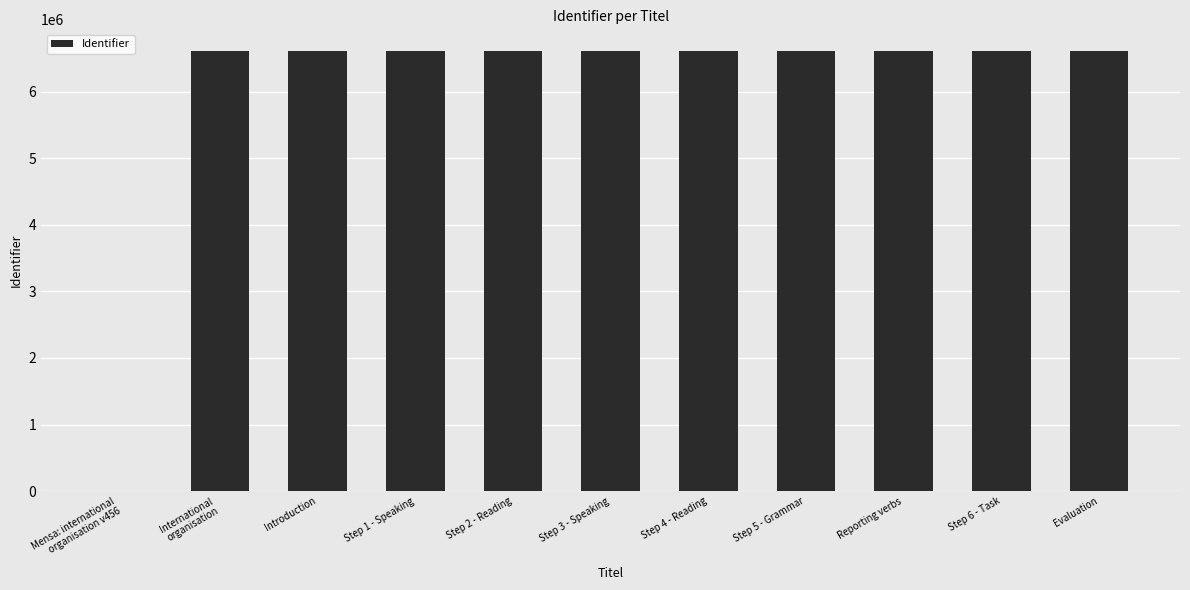

What is the sum of all values?

66064048